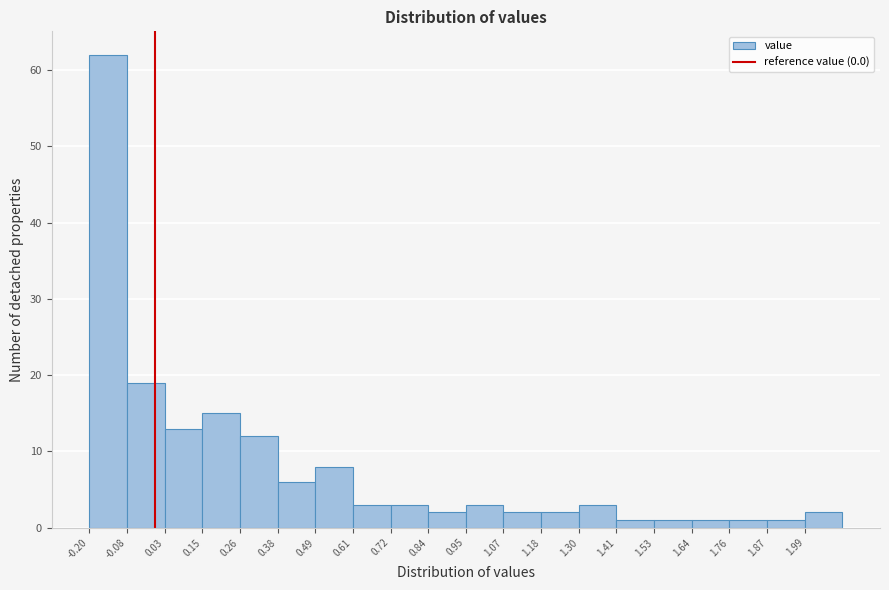

Reading left to right, list every bar in this chart as the range it spans on the x-axis followed by its height. Neither the bar edges nor the heights are printed on the chart, so give them approximately, as read against the axes.

-0.200 to -0.085: 62
-0.085 to 0.030: 19
0.030 to 0.145: 13
0.145 to 0.260: 15
0.260 to 0.375: 12
0.375 to 0.490: 6
0.490 to 0.605: 8
0.605 to 0.720: 3
0.720 to 0.835: 3
0.835 to 0.950: 2
0.950 to 1.065: 3
1.065 to 1.180: 2
1.180 to 1.295: 2
1.295 to 1.410: 3
1.410 to 1.525: 1
1.525 to 1.640: 1
1.640 to 1.755: 1
1.755 to 1.870: 1
1.870 to 1.985: 1
1.985 to 2.100: 2